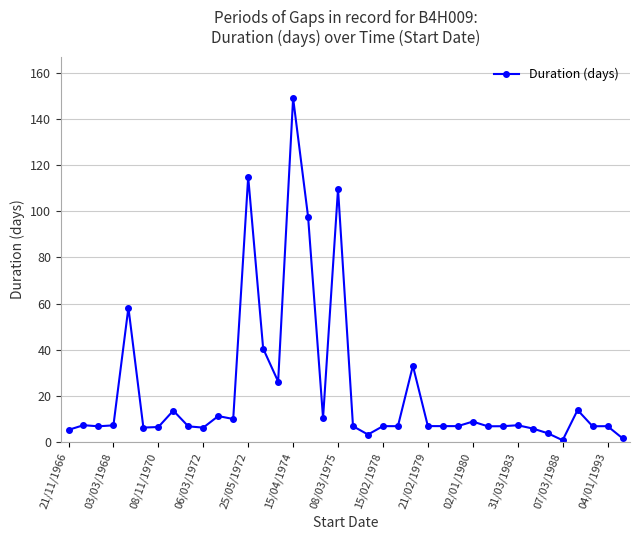

What is the greatest value displayed?

149.0